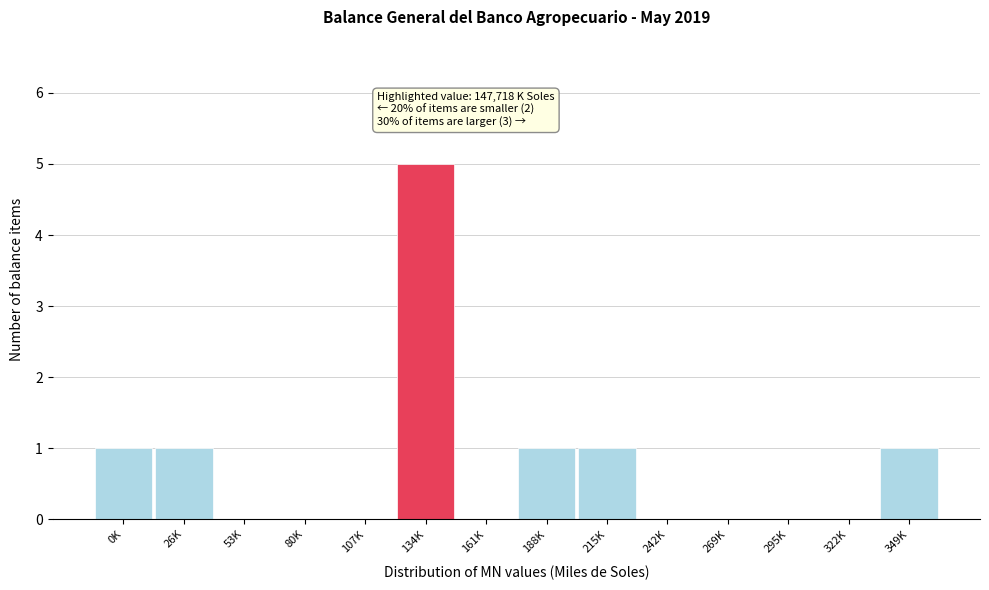

Reading right to left, what are all the values shown in this chart?

349K=1	322K=0	295K=0	269K=0	242K=0	215K=1	188K=1	161K=0	134K=5	107K=0	80K=0	53K=0	26K=1	0K=1